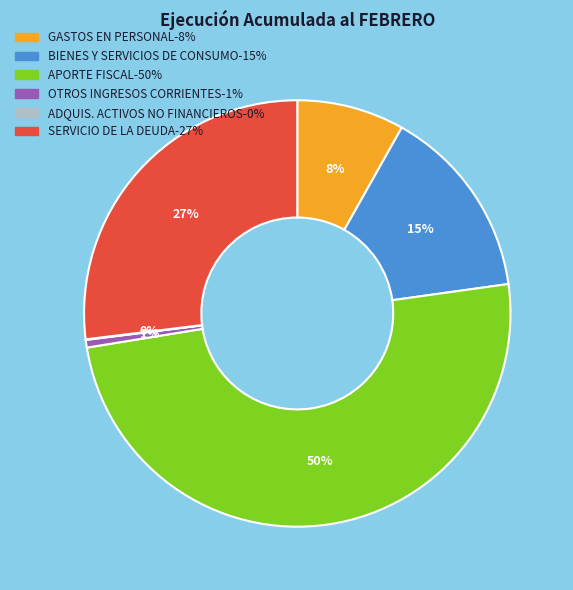

To the nearest percent, what is the average slice percentage?

17%